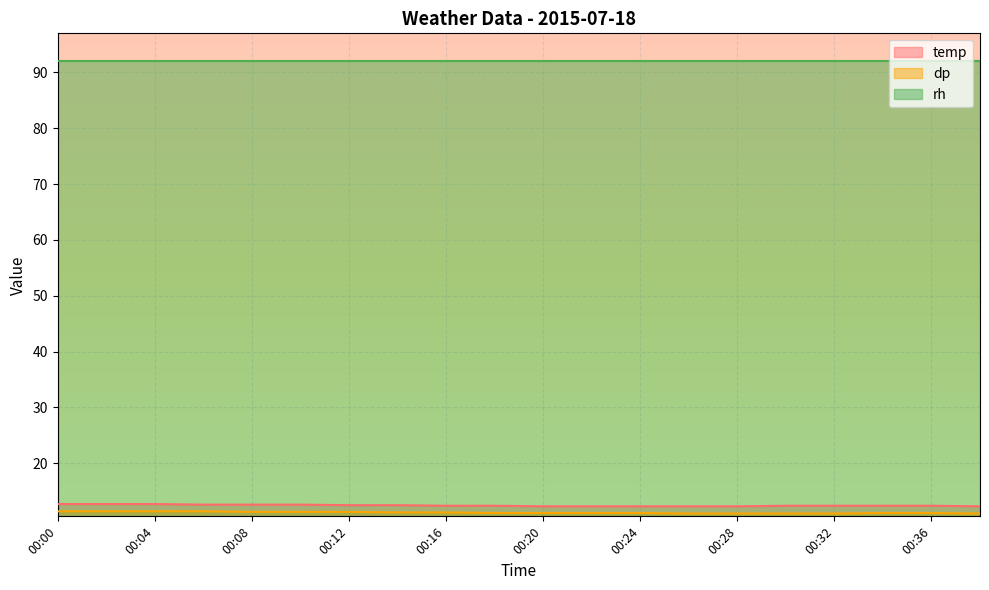

True or false: temp and rh intersect in this chart.

False